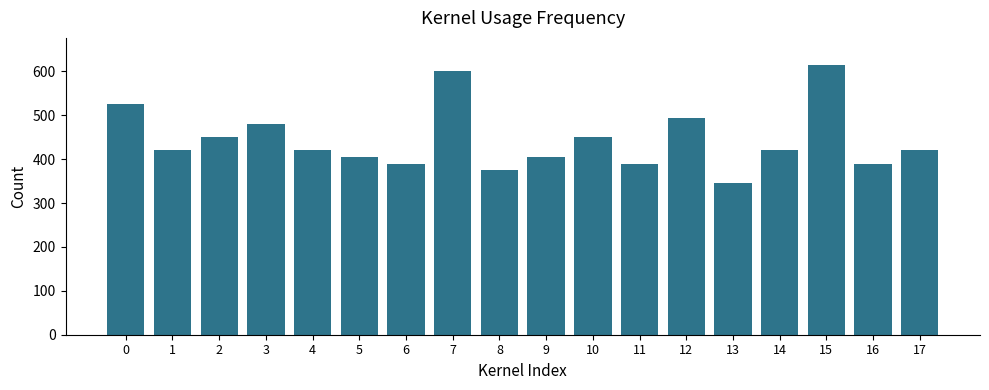

What is the sum of the values at 3 and 17?

900